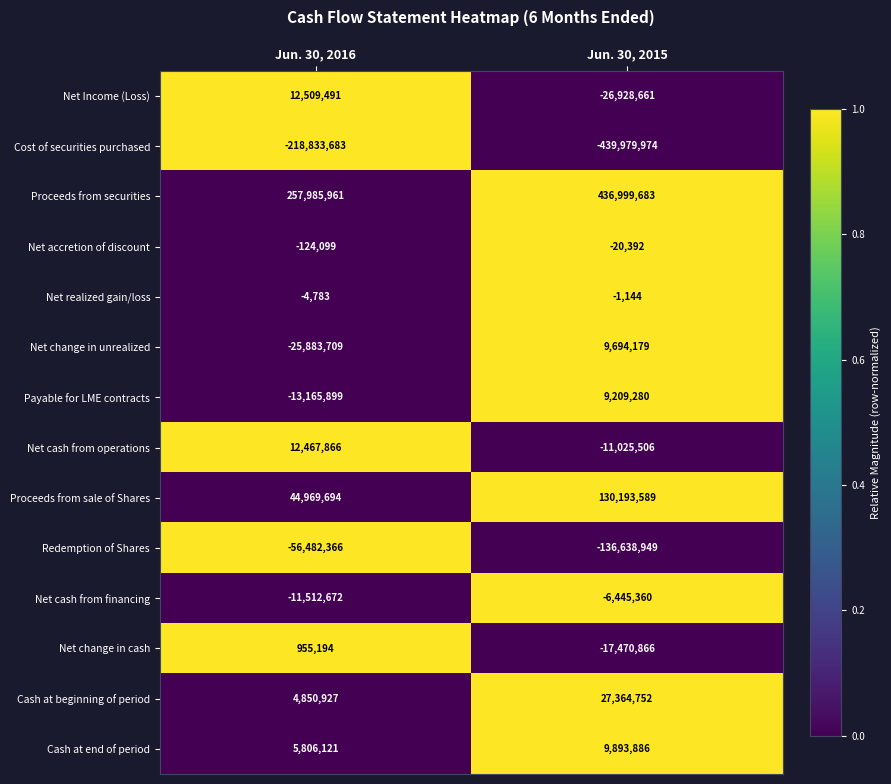

Reading left to right, list all the values displayed in this chart.

Net Income (Loss): Jun. 30, 2016=12509491	Jun. 30, 2015=-26928661
Cost of securities purchased: Jun. 30, 2016=-218833683	Jun. 30, 2015=-439979974
Proceeds from securities: Jun. 30, 2016=257985961	Jun. 30, 2015=436999683
Net accretion of discount: Jun. 30, 2016=-124099	Jun. 30, 2015=-20392
Net realized gain/loss: Jun. 30, 2016=-4783	Jun. 30, 2015=-1144
Net change in unrealized: Jun. 30, 2016=-25883709	Jun. 30, 2015=9694179
Payable for LME contracts: Jun. 30, 2016=-13165899	Jun. 30, 2015=9209280
Net cash from operations: Jun. 30, 2016=12467866	Jun. 30, 2015=-11025506
Proceeds from sale of Shares: Jun. 30, 2016=44969694	Jun. 30, 2015=130193589
Redemption of Shares: Jun. 30, 2016=-56482366	Jun. 30, 2015=-136638949
Net cash from financing: Jun. 30, 2016=-11512672	Jun. 30, 2015=-6445360
Net change in cash: Jun. 30, 2016=955194	Jun. 30, 2015=-17470866
Cash at beginning of period: Jun. 30, 2016=4850927	Jun. 30, 2015=27364752
Cash at end of period: Jun. 30, 2016=5806121	Jun. 30, 2015=9893886